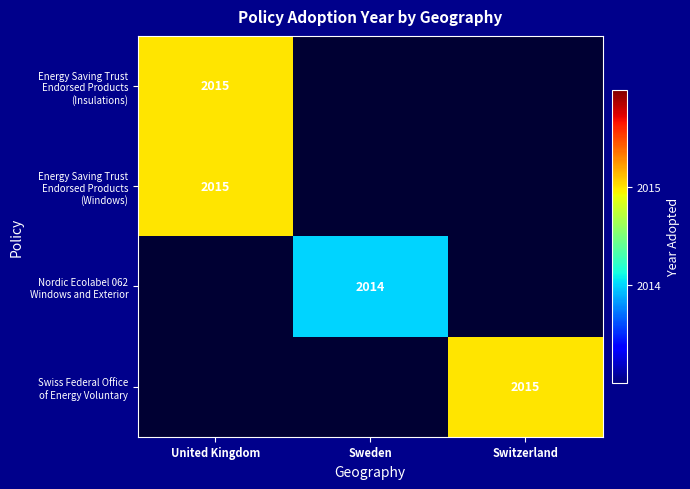

List the series in order of their overall mean, lowest first.

Energy Saving Trust Endorsed Products (Insulations), Energy Saving Trust Endorsed Products (Windows), Nordic Ecolabel 062 Windows and Exterior, Swiss Federal Office of Energy Voluntary